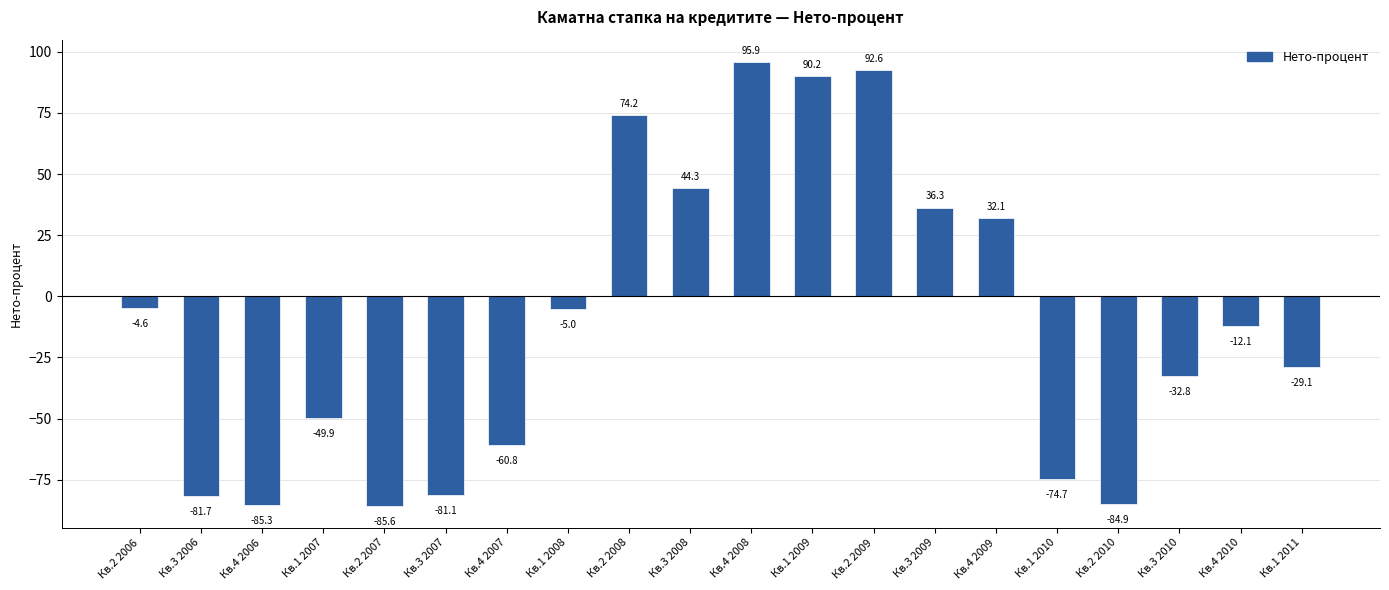

What is the value of the 3rd bar from the left?

-85.3